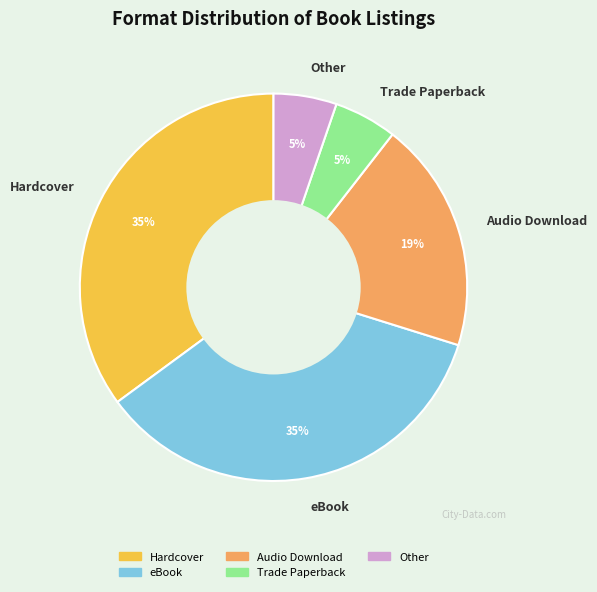

Do Trade Paperback and Hardcover together represent more than half of the pie?

No